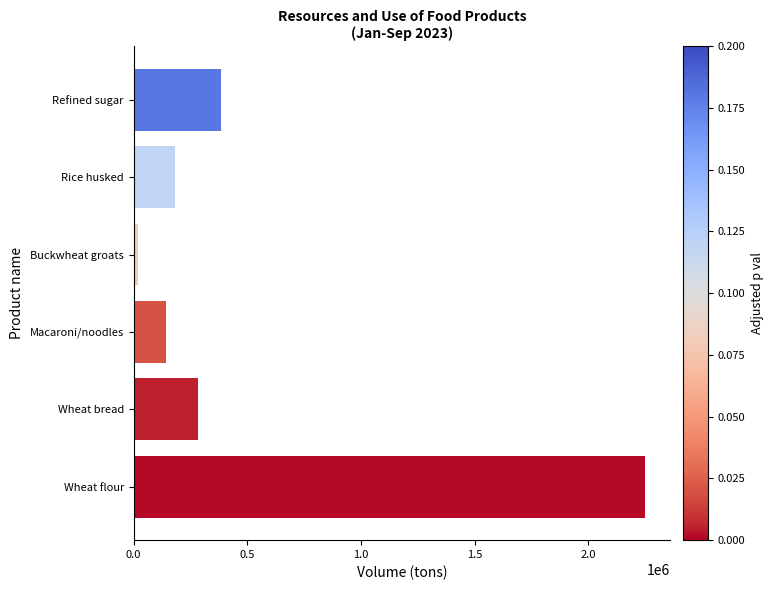

Which has a higher value, Macaroni/noodles or Wheat flour?

Wheat flour